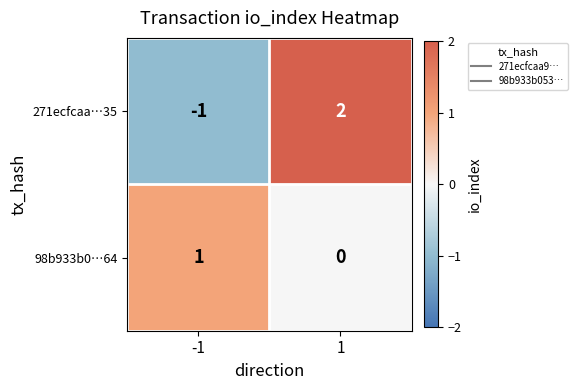

Is it true that 98b933b0…64 equals 0 at 1?

True